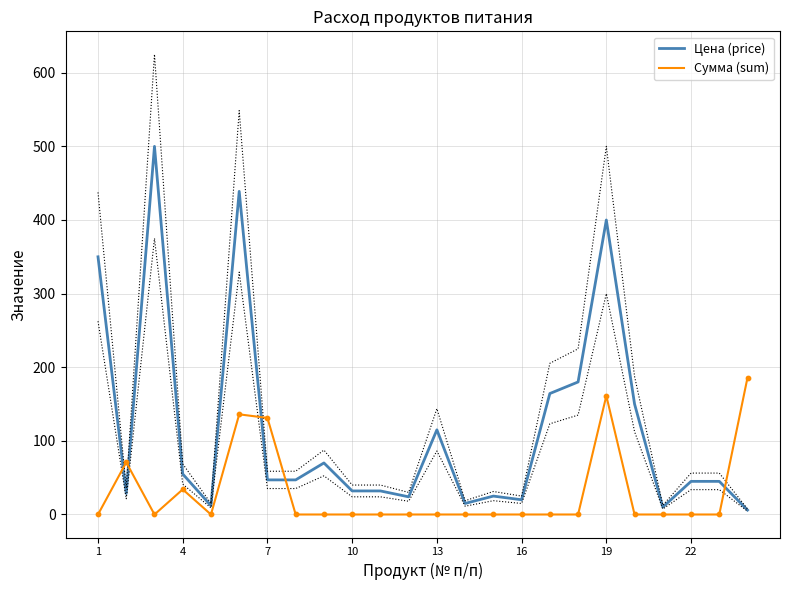

Which series ends up on top after the final intersection of Сумма (sum) and Цена (price)?

Сумма (sum)